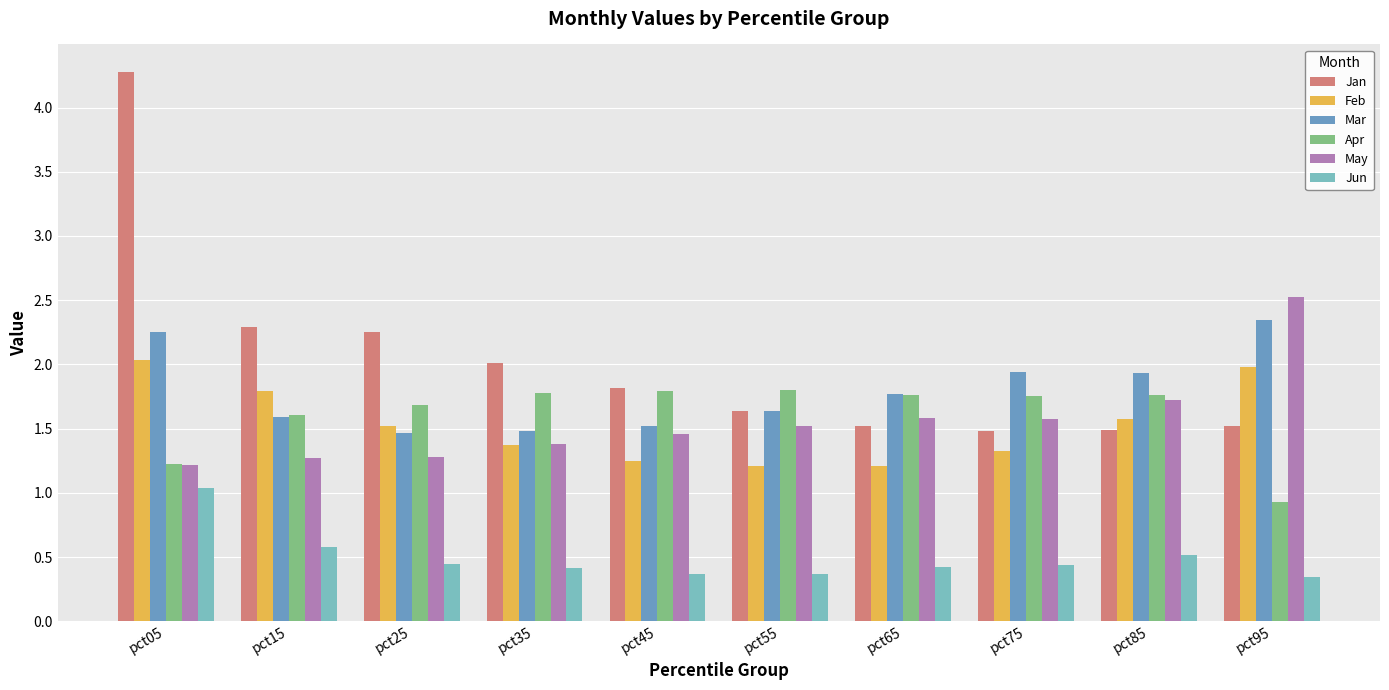

Are the bars horizontal?

No